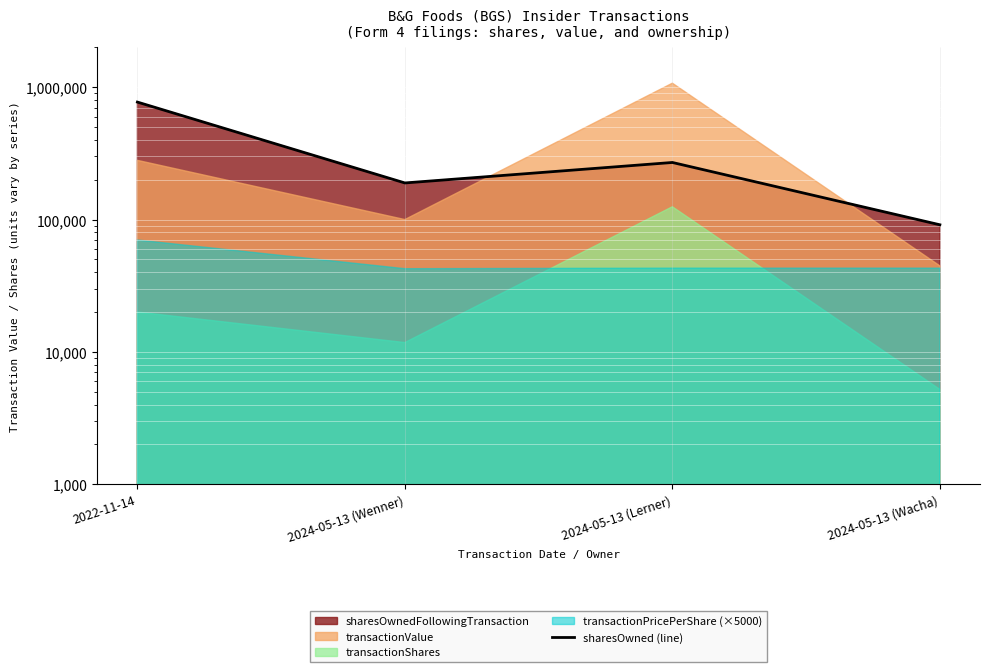

Which category has the highest value across all series?

2022-11-14